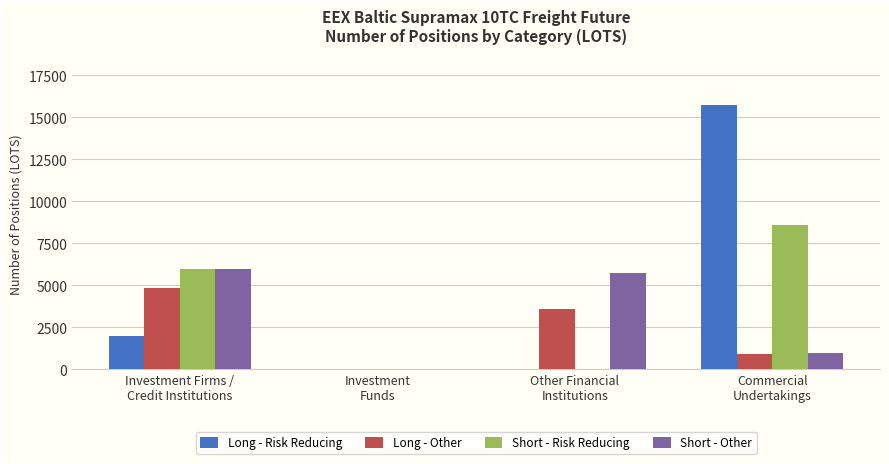

What is the sum of all Long - Risk Reducing values?

17733.6